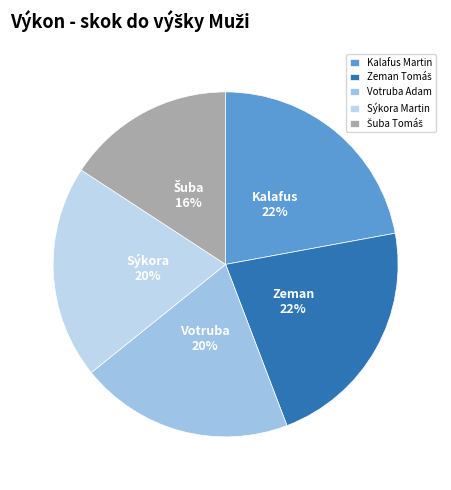

What is the ratio of the value at Votruba Adam to the value at Sýkora Martin?

1.0